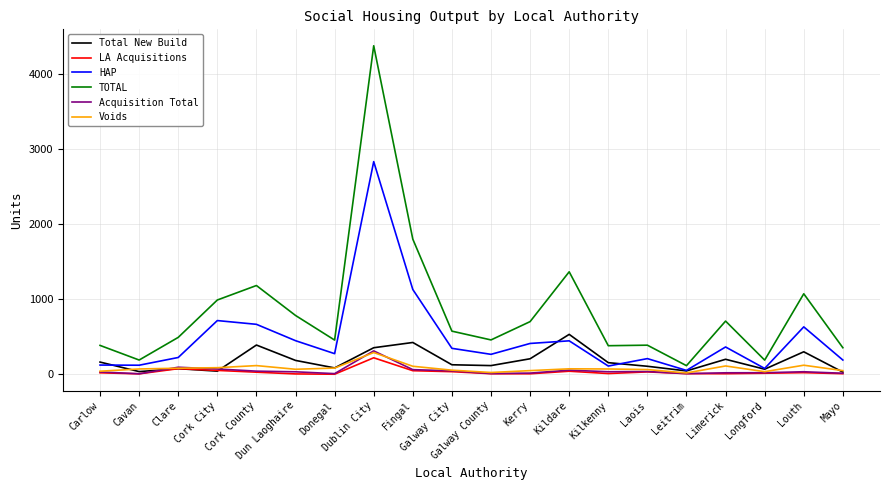

What position from the left is Cavan?

2